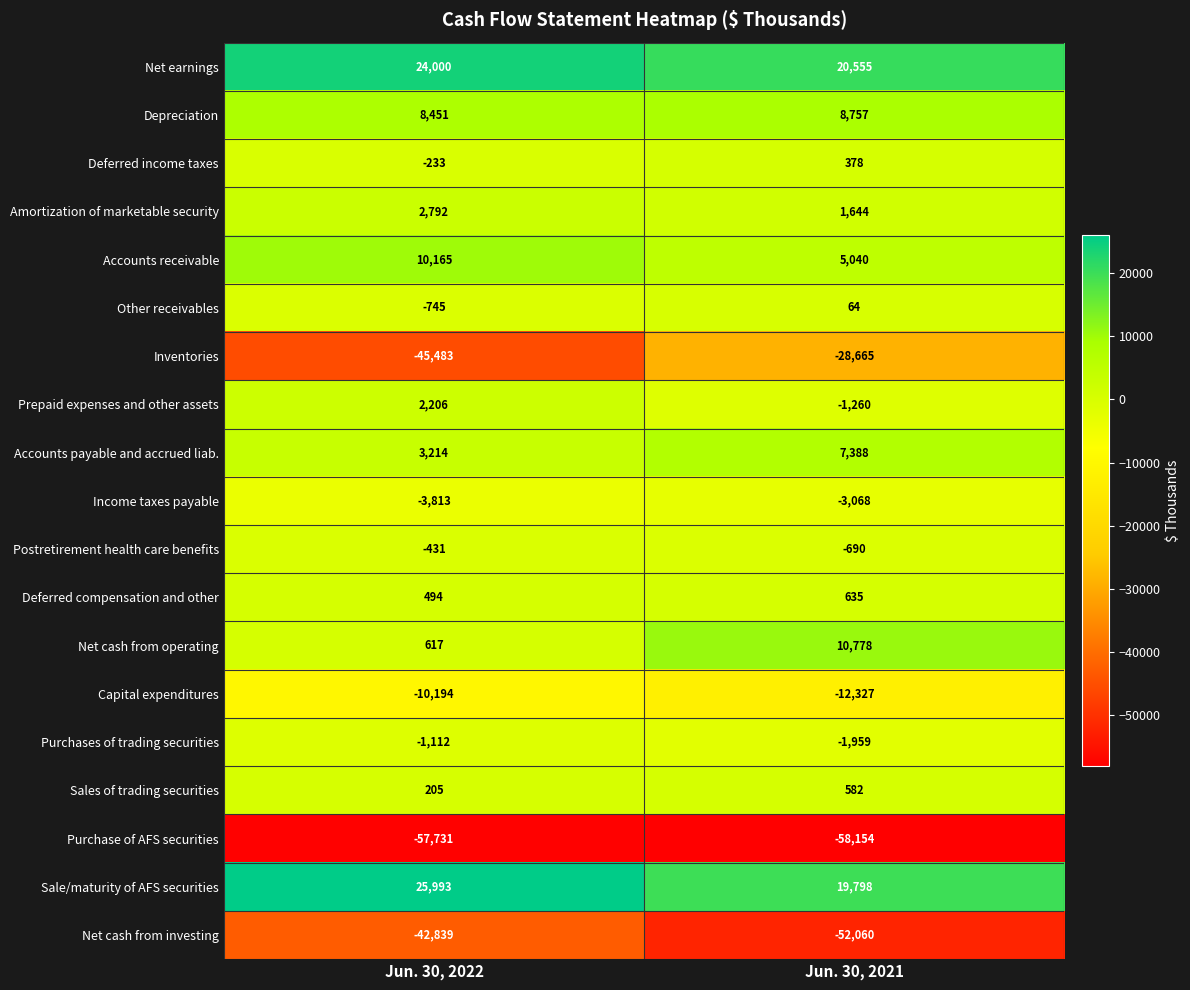

Rank the series at Jun. 30, 2022 from lowest to highest value.

Purchase of AFS securities, Inventories, Net cash from investing, Capital expenditures, Income taxes payable, Purchases of trading securities, Other receivables, Postretirement health care benefits, Deferred income taxes, Sales of trading securities, Deferred compensation and other, Net cash from operating, Prepaid expenses and other assets, Amortization of marketable security, Accounts payable and accrued liab., Depreciation, Accounts receivable, Net earnings, Sale/maturity of AFS securities